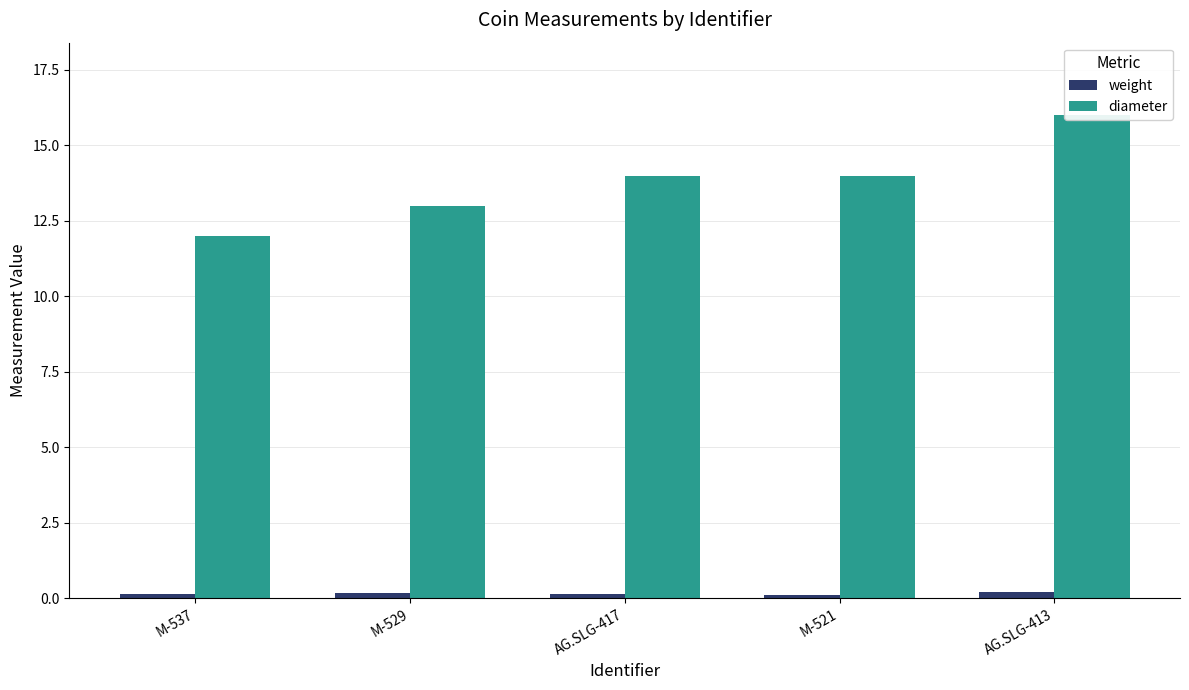

Which label corresponds to the smallest value in the chart?

M-521